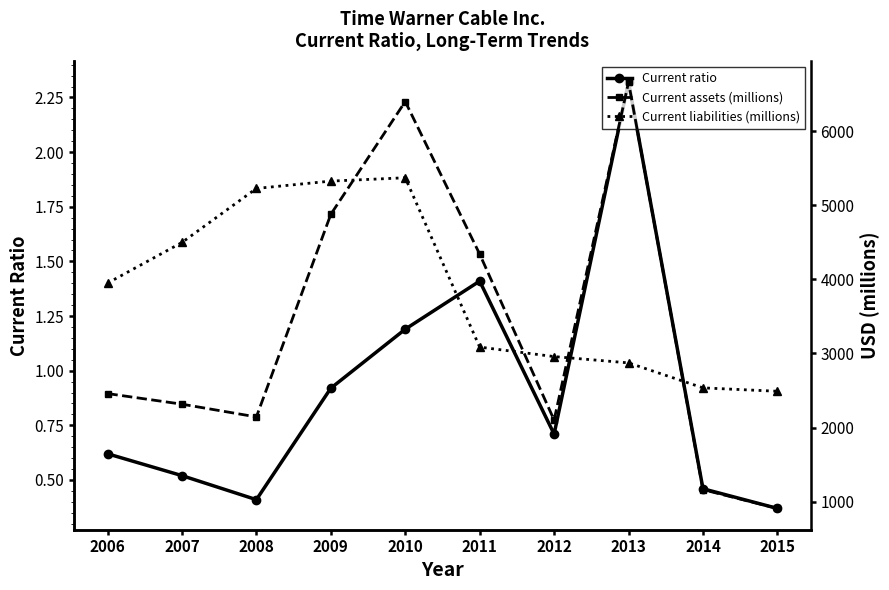

Is the value of Current liabilities (millions) at 2007 greater than the value of Current ratio at 2006?

Yes